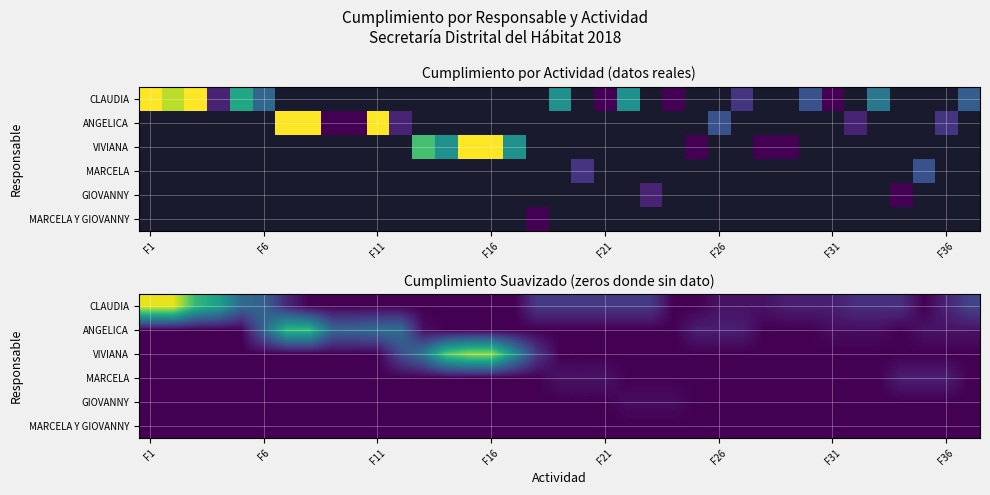

Which category has the lowest value across all series?

F1